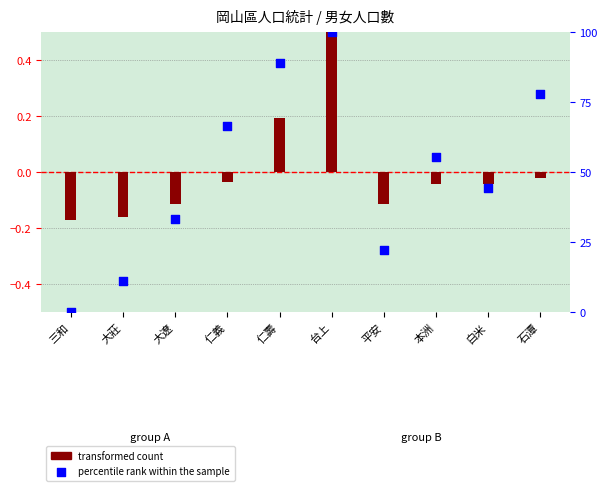

What is the total value across all series at 大遼?

33.2